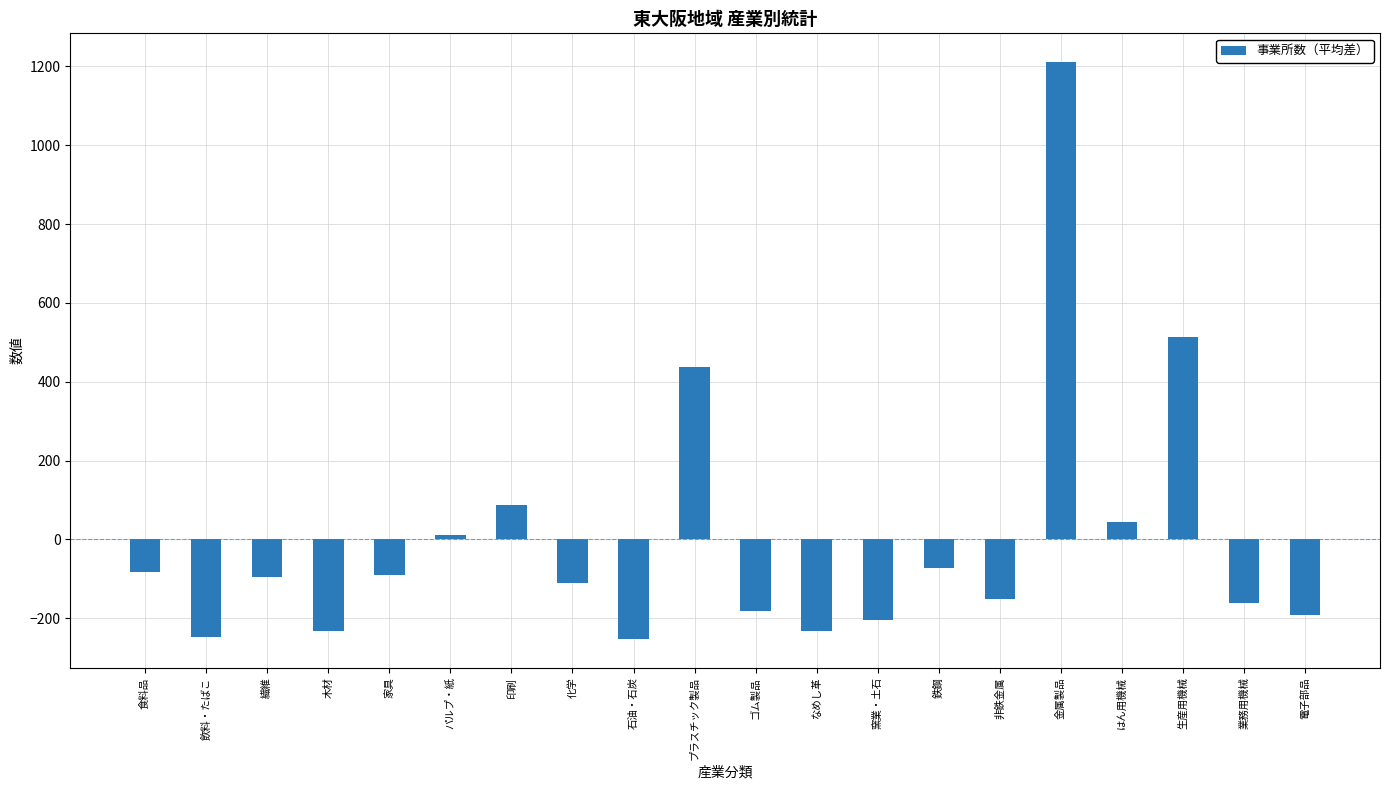

The chart shows a value of -319.6 at 電子部品. True or false?

False